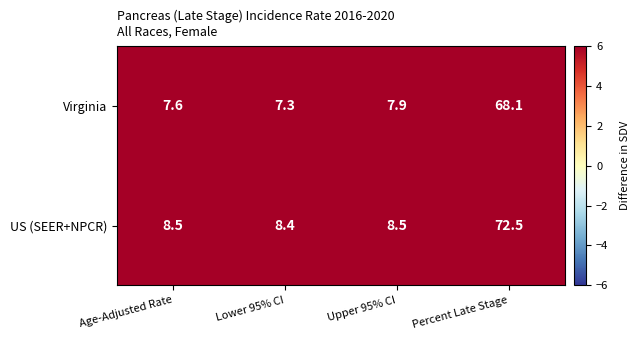

What is the highest value of the Virginia series?

68.1